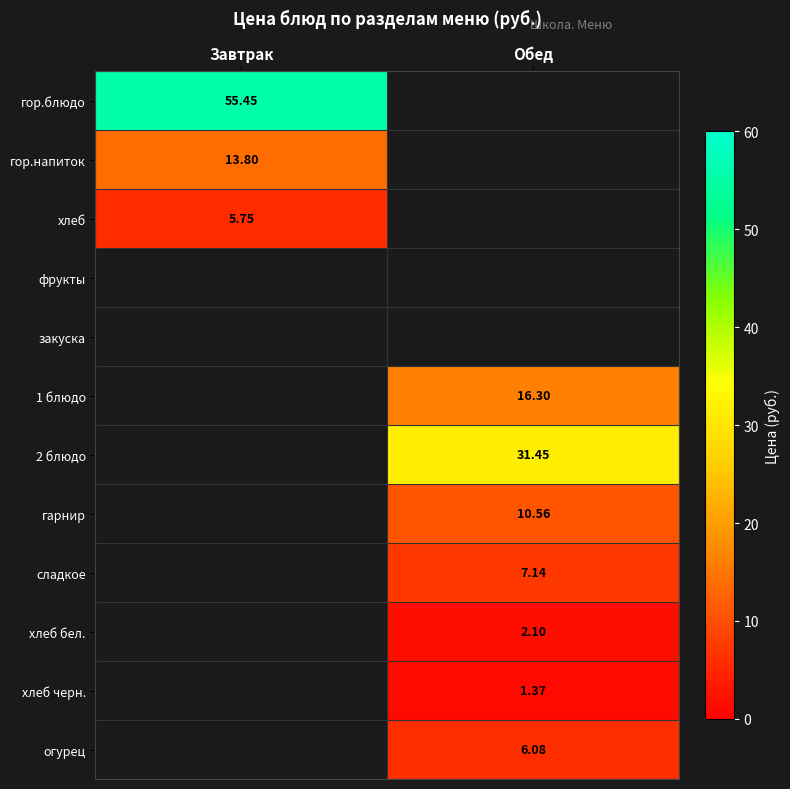

At how many categories does at least one series exceed 39?

1